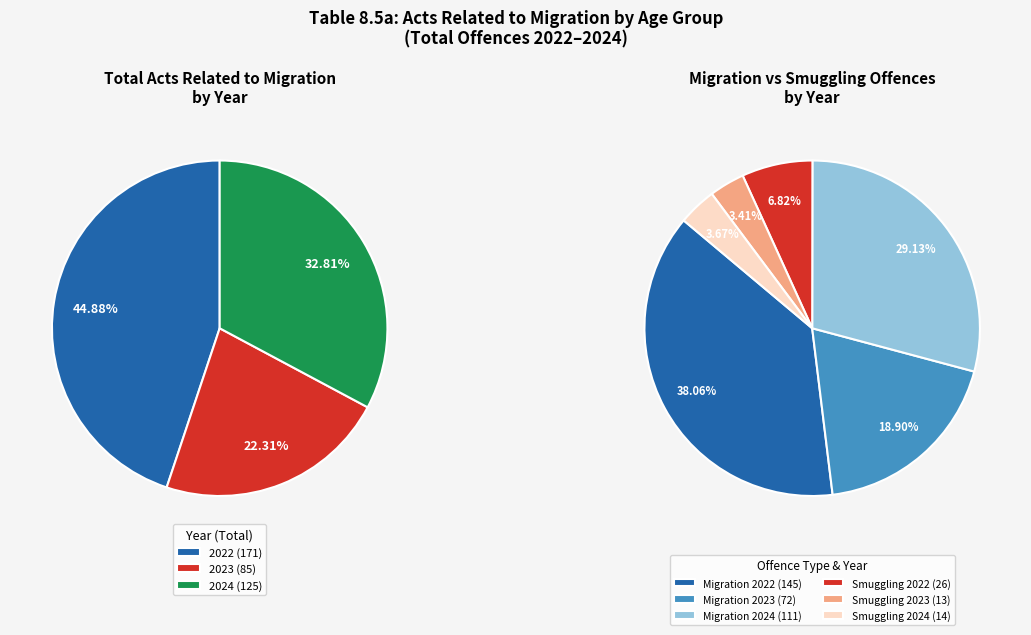

To the nearest percent, what percentage of the pie is 2023?

22%